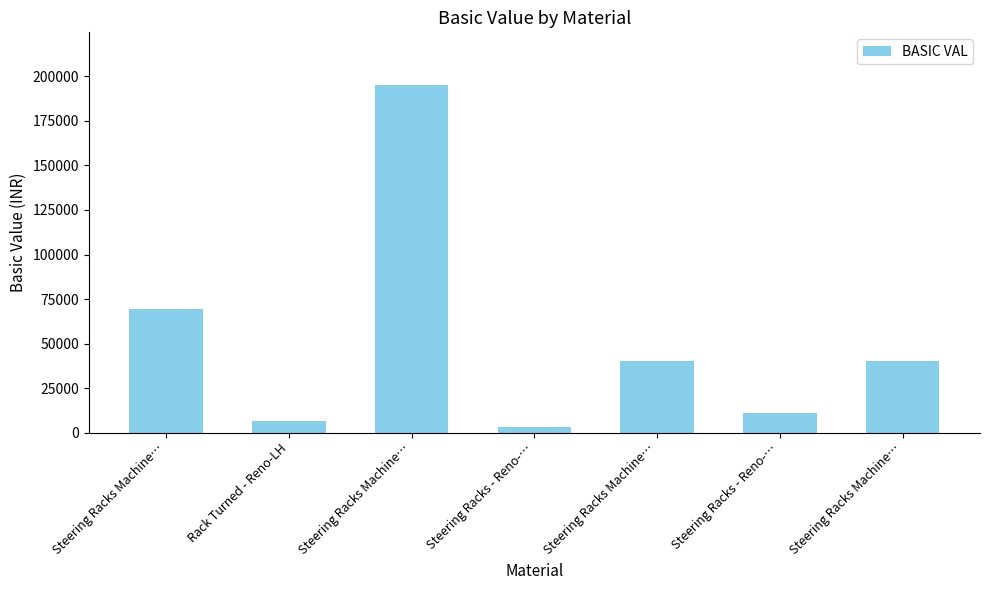

What is the average value?

52333.8